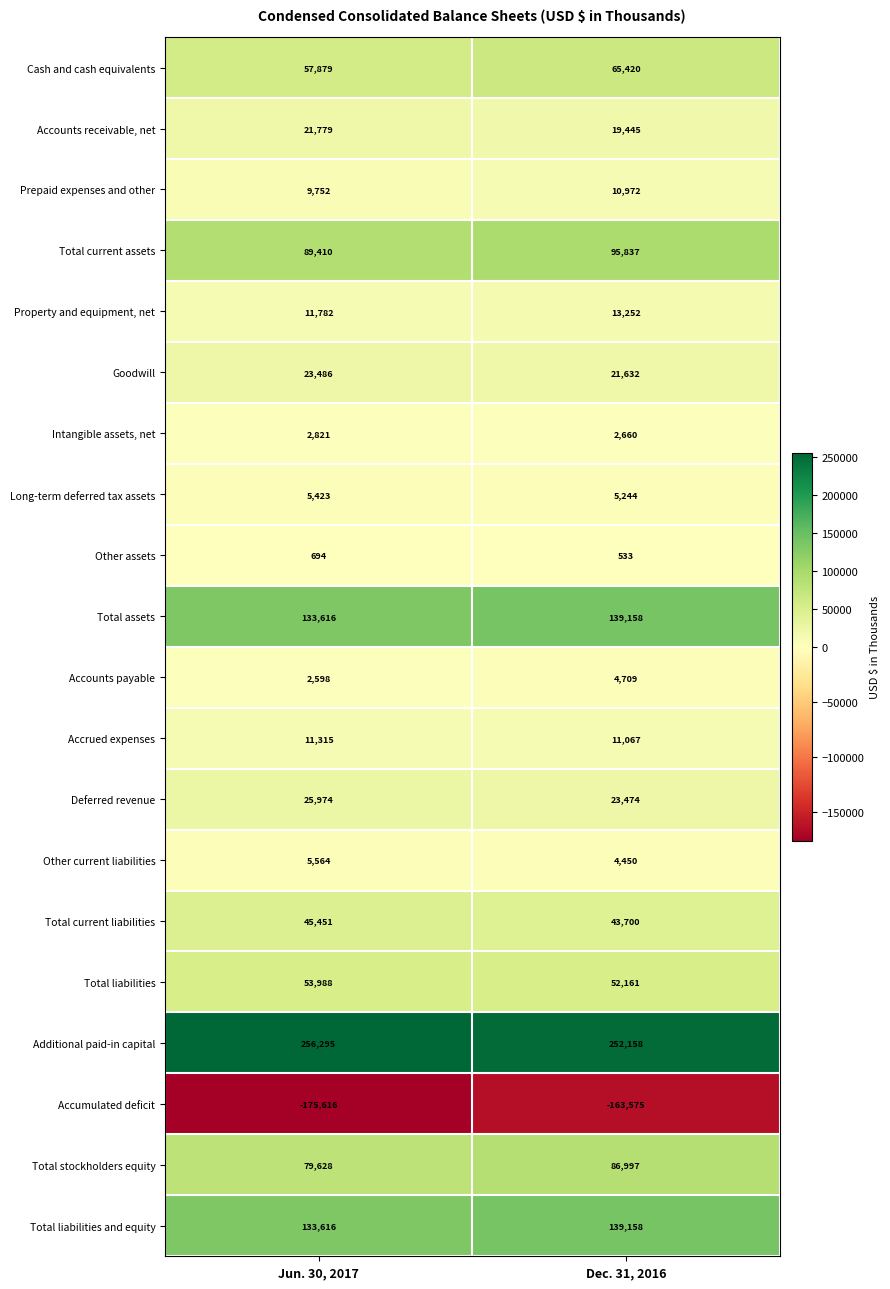

List the labels in order of Accumulated deficit value, smallest first.

Jun. 30, 2017, Dec. 31, 2016